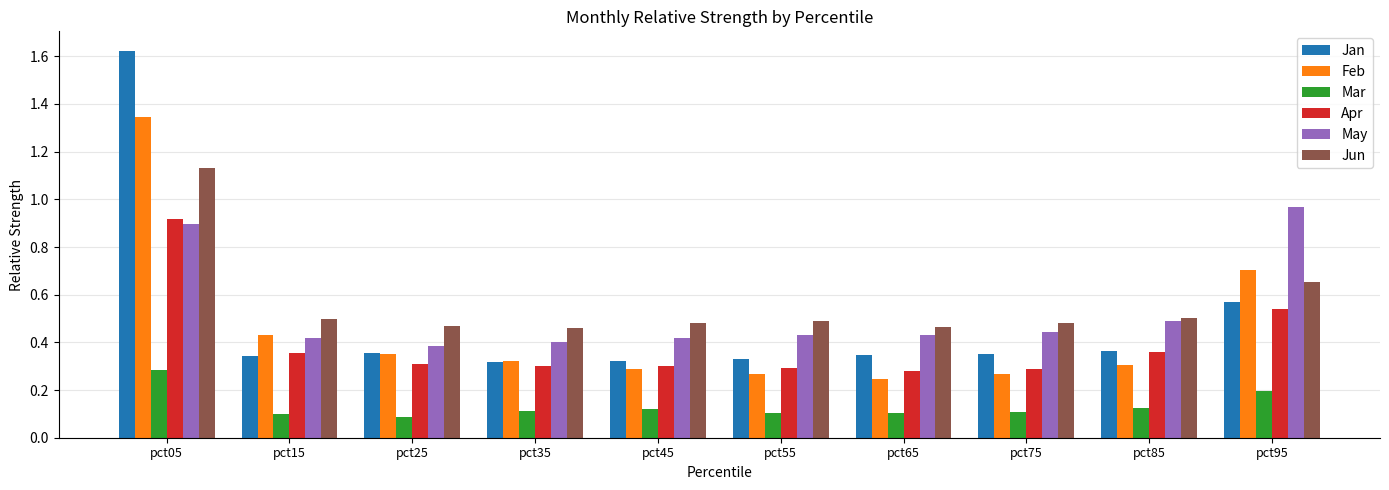

Is it true that Feb equals 0.3 at pct55?

True